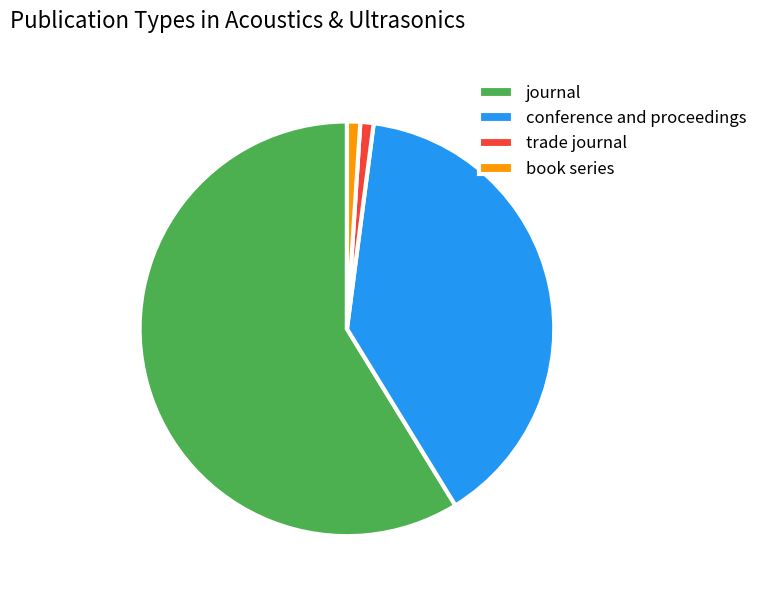

Which category accounts for the majority?

journal